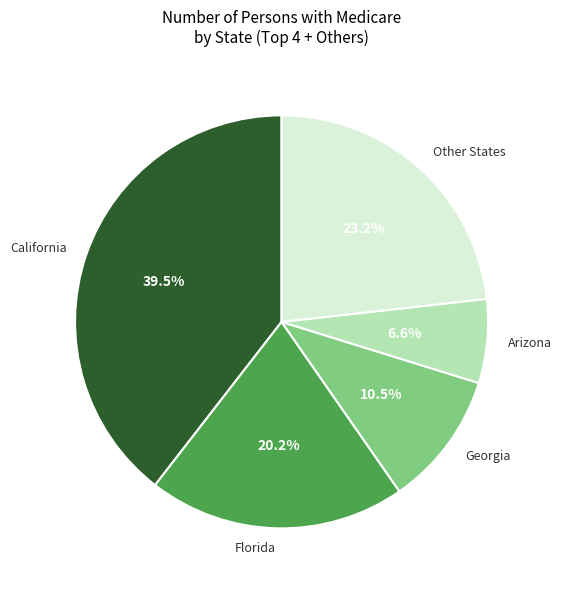

Do Georgia and Florida together represent more than half of the pie?

No